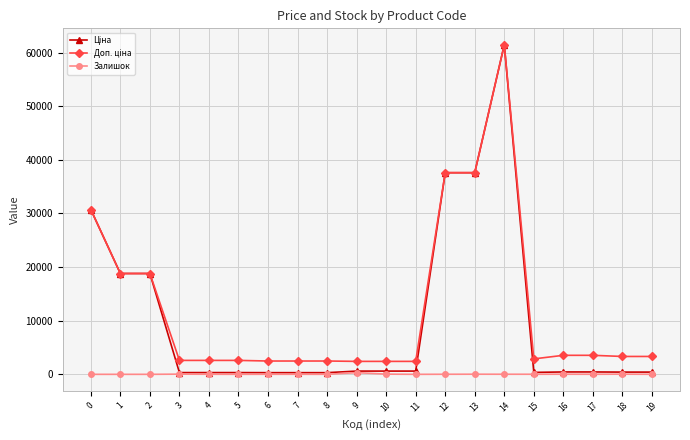

At which category is the sum across all series the highest?

14